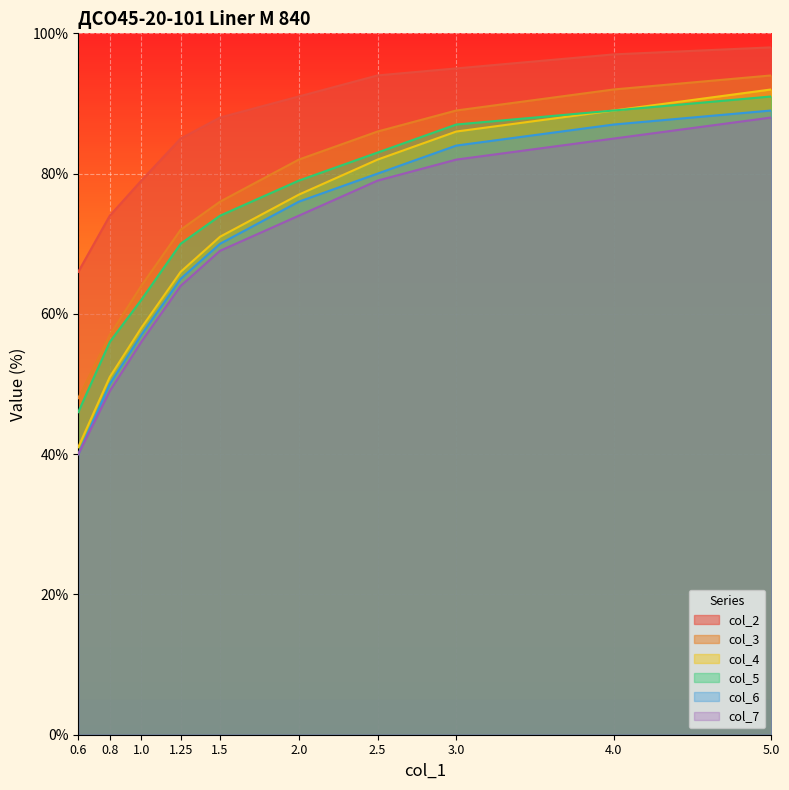

How many lines are shown in the chart?

6